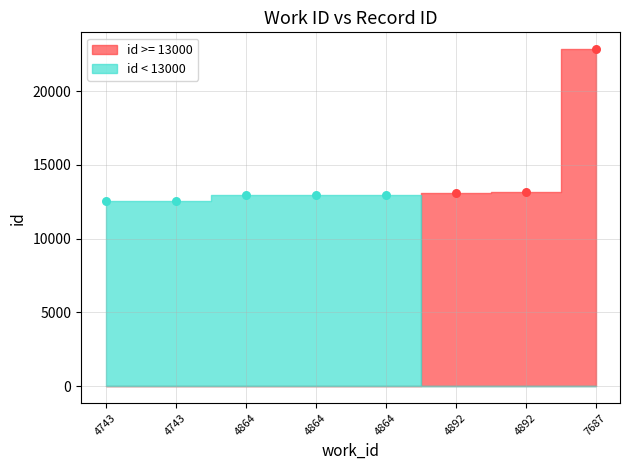

Approximately how many times larger is the value at 4892 compared to 4864?

1.0